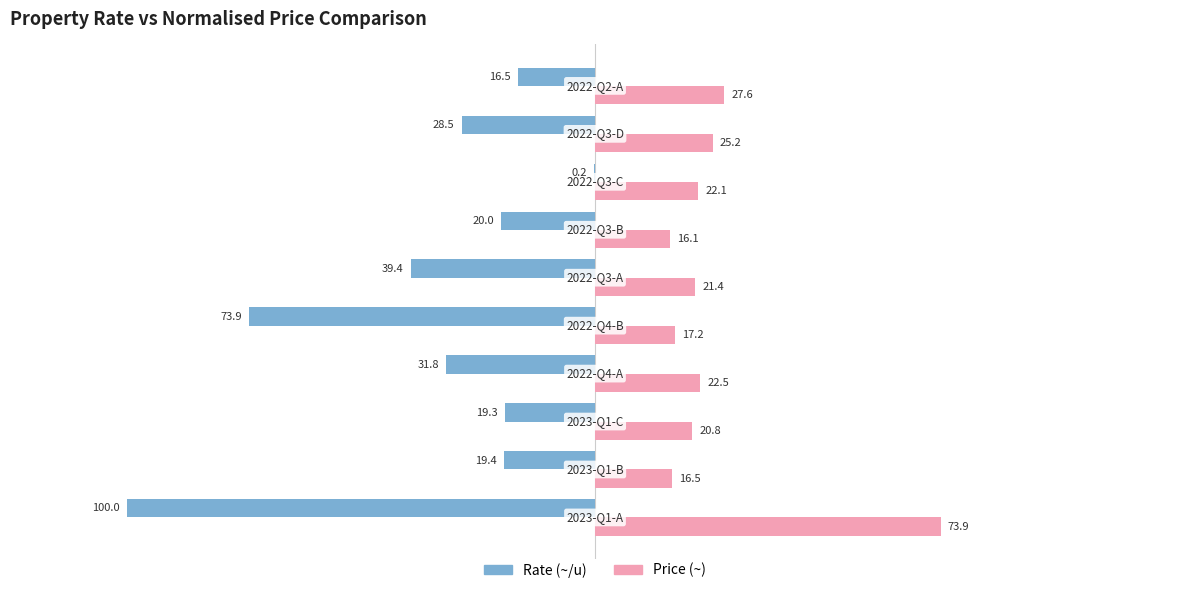

Count the number of categories in the chart.

10